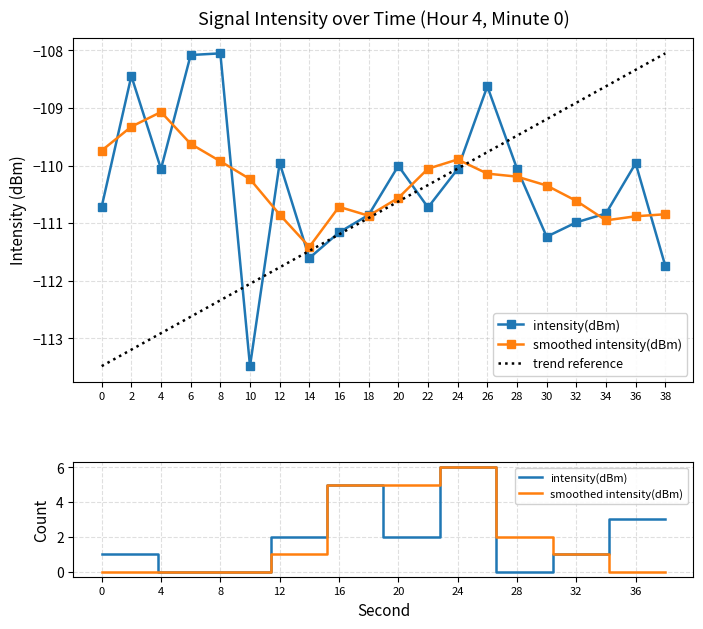

True or false: the data shows -46.2 at 20.

False